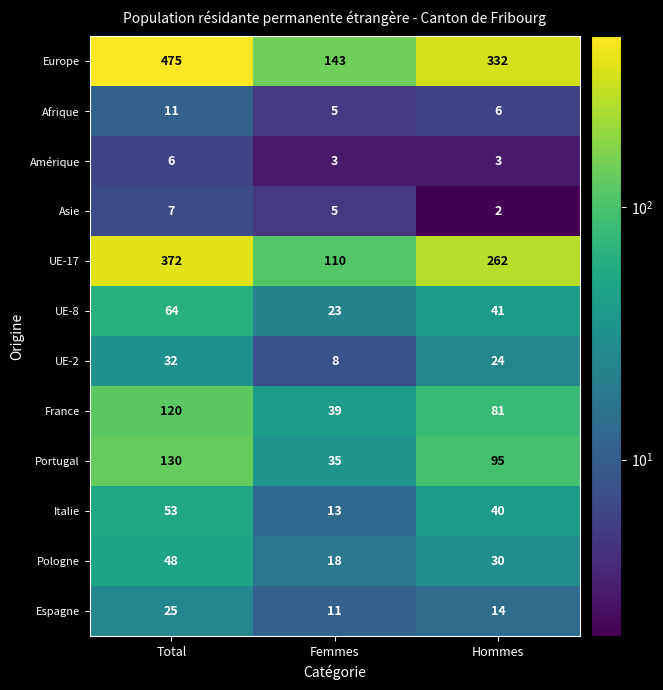

What is the total value across all series at Hommes?

930